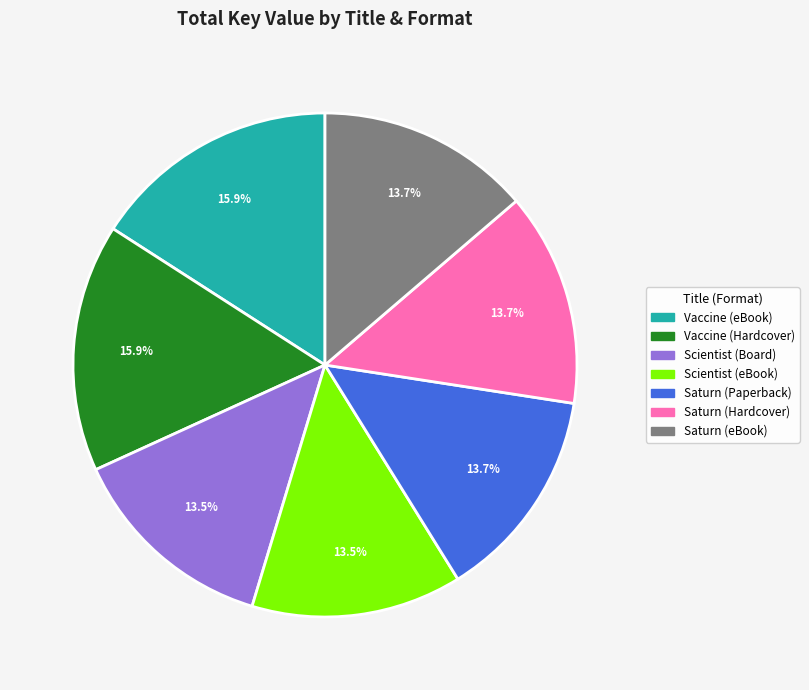

Is there a majority slice in this chart?

No